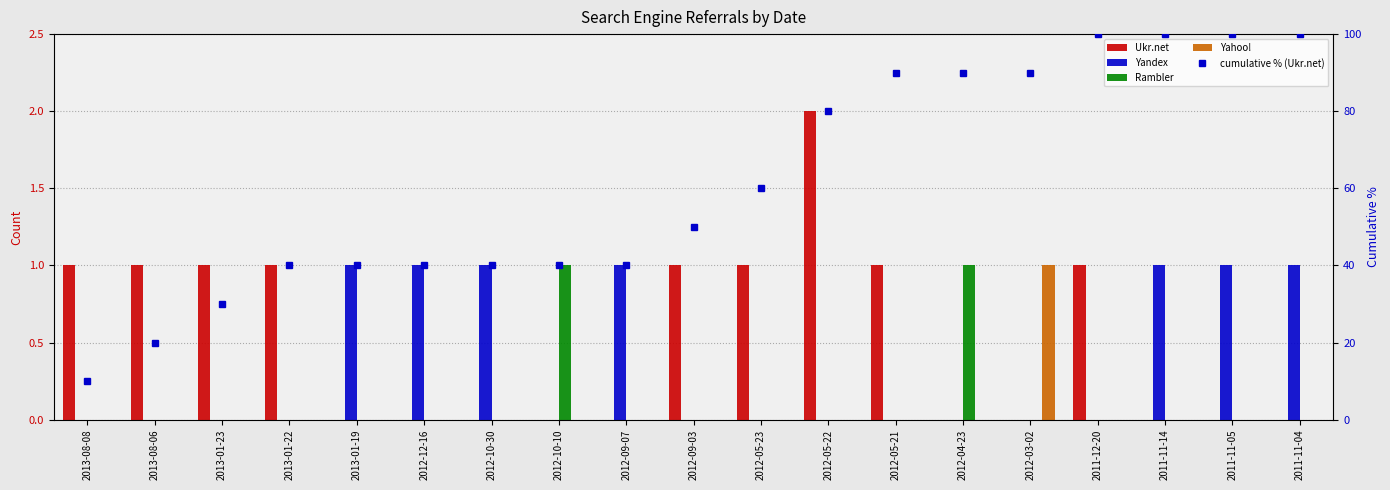

At which category is the sum across all series the highest?

2011-12-20